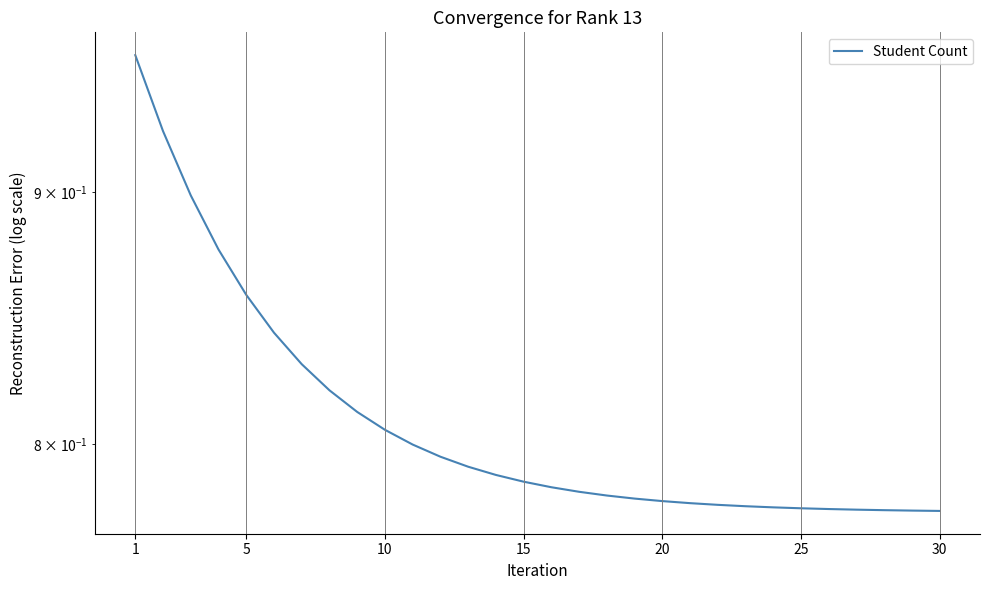

At which category does the chart reach its peak across all series?

1